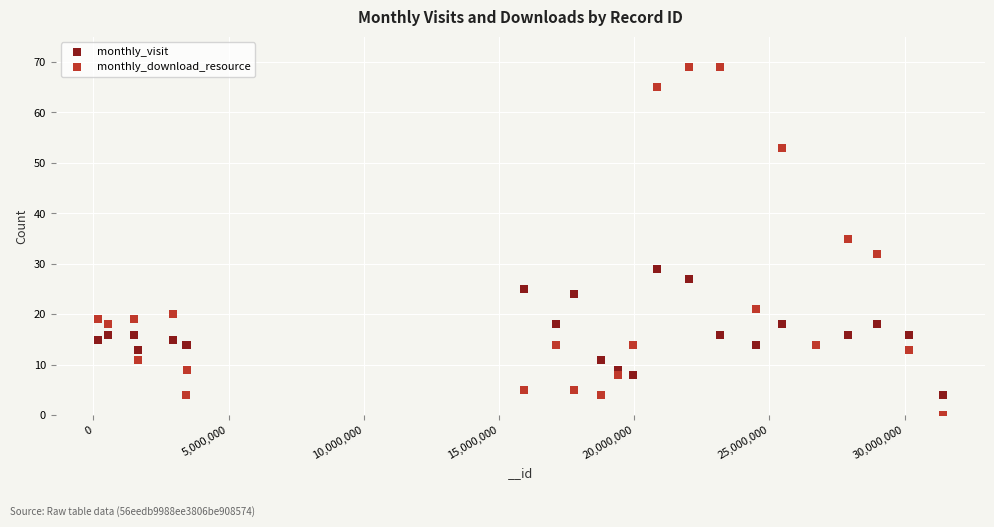

Which series reaches the minimum Y coordinate?

monthly_download_resource